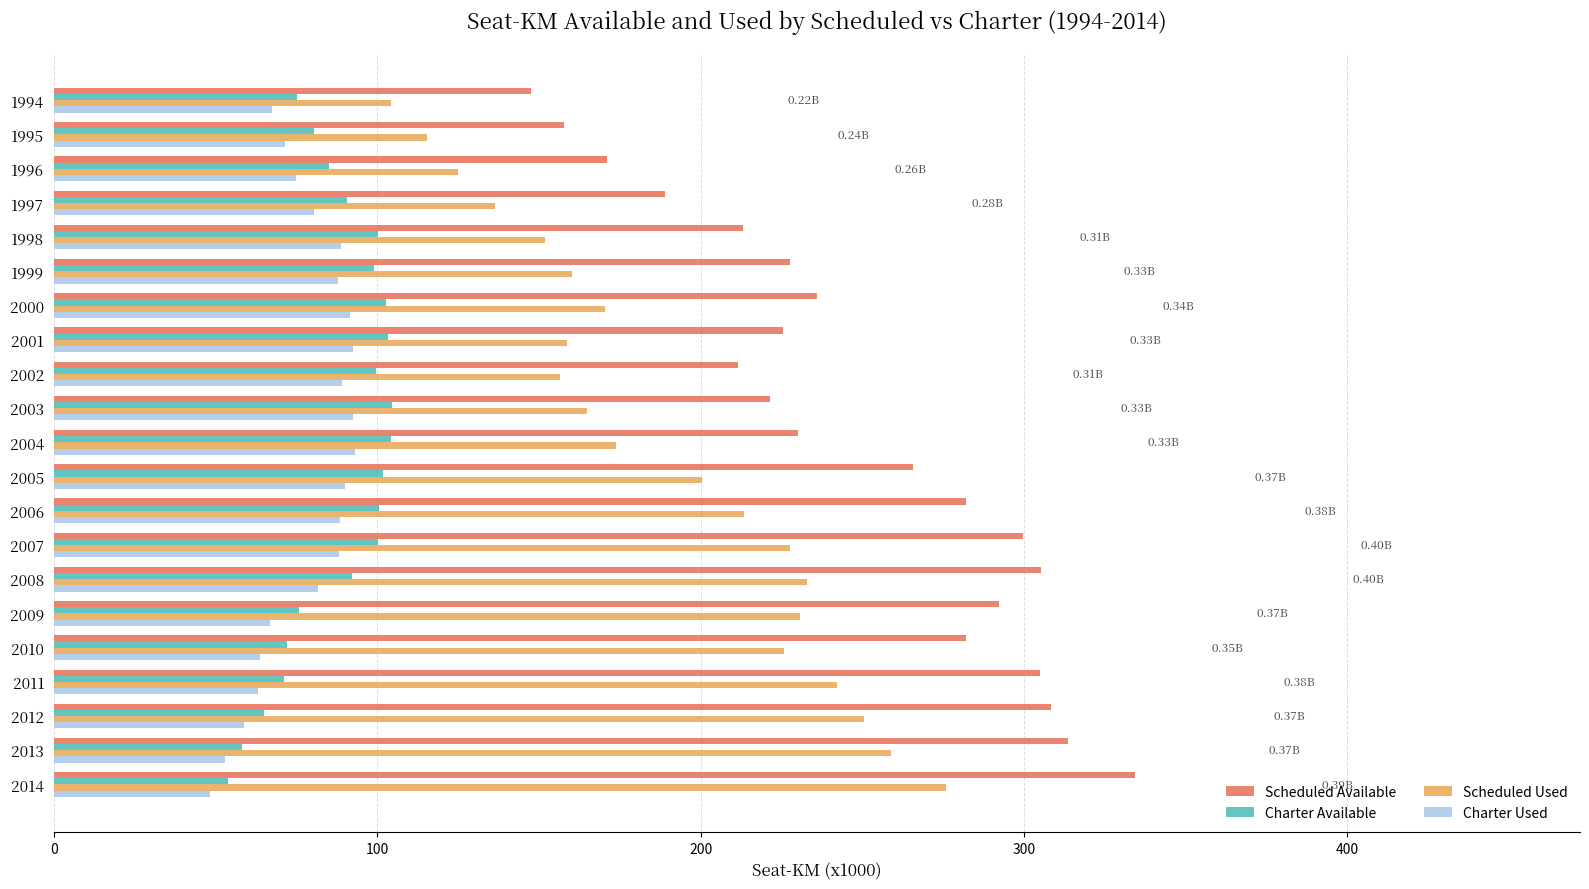

Count the number of categories in the chart.

21